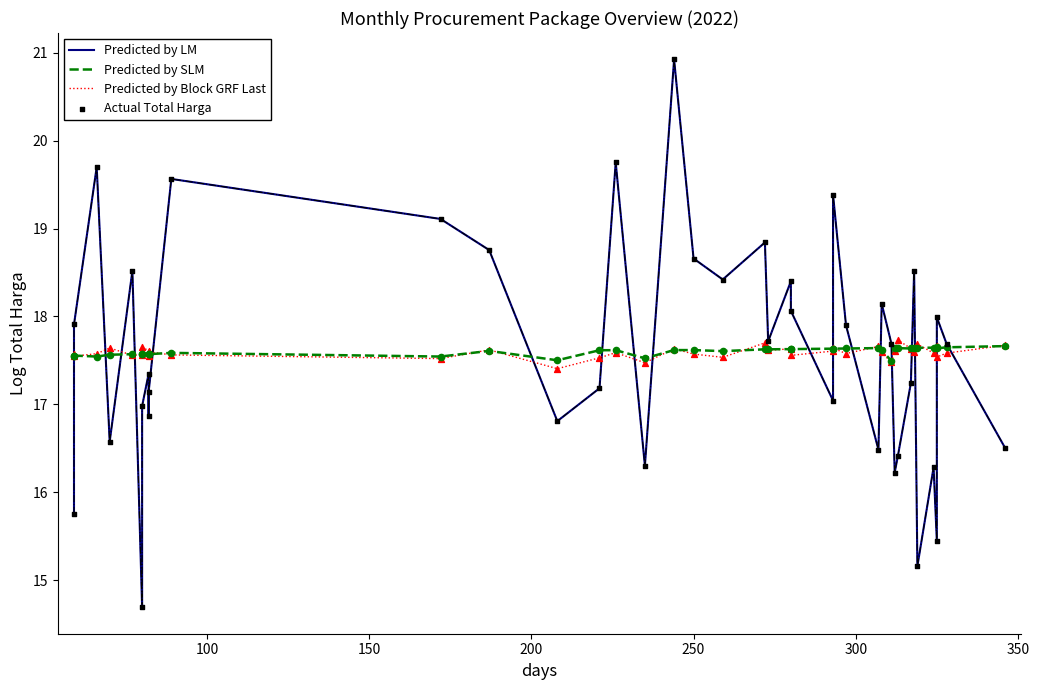

Is the value of Predicted by SLM at 20 greater than the value of Actual Total Harga at 29?

No